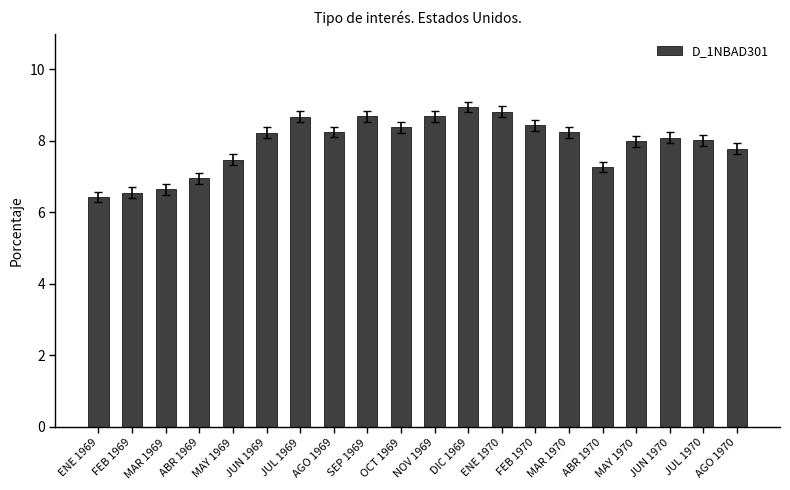

What position from the left is MAR 1970?

15